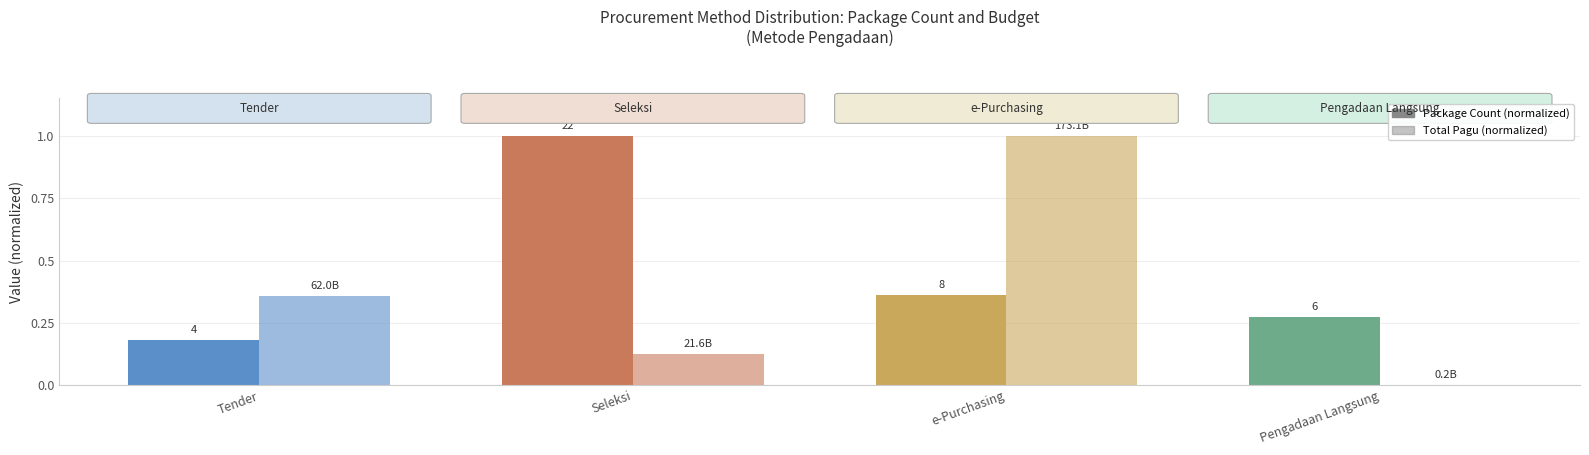

Is the value of Total Pagu (normalized) at e-Purchasing greater than the value of Package Count (normalized) at Tender?

Yes